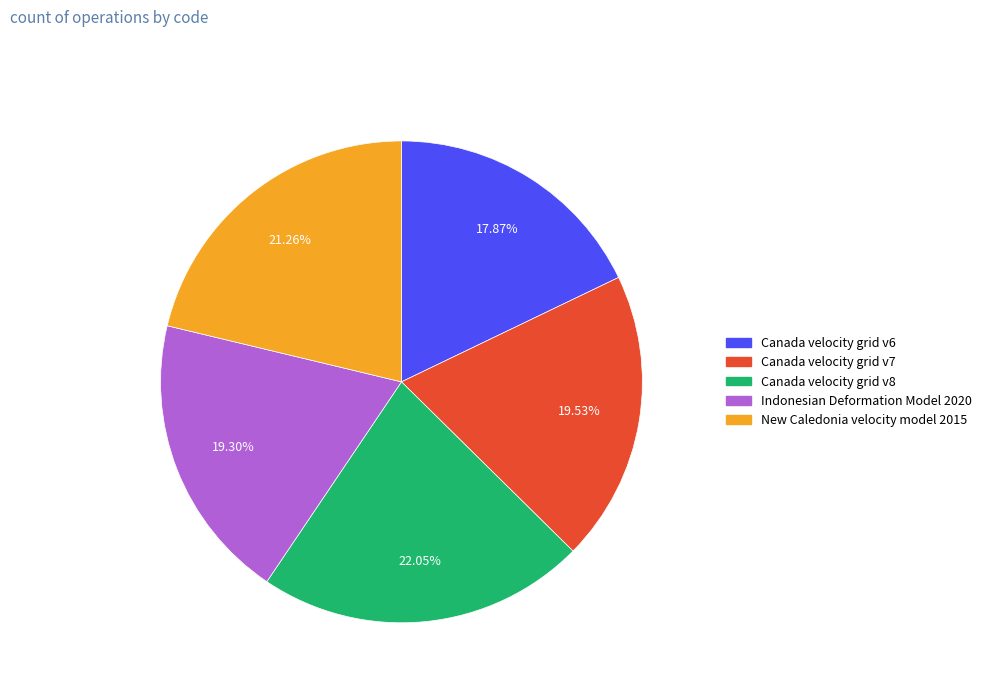

Is it true that Canada velocity grid v6 is 18% of the pie?

True